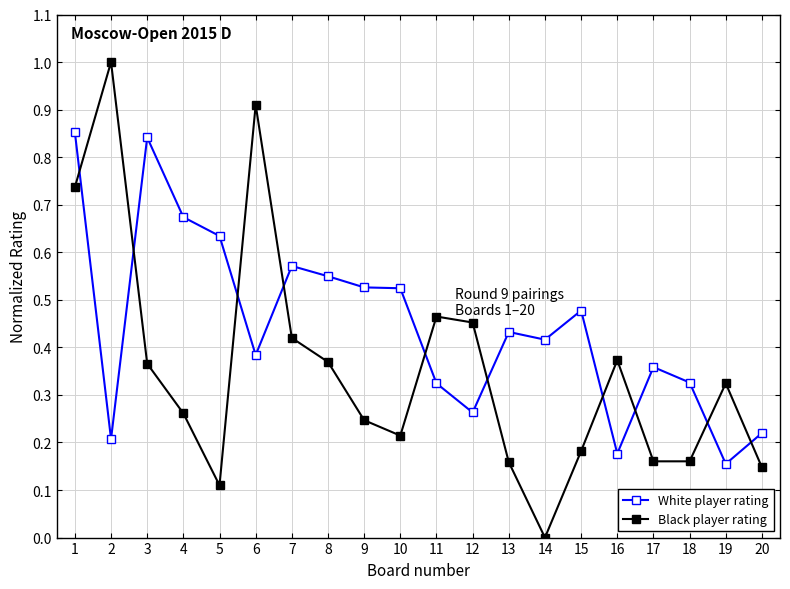

Which series has the largest range (max minus min)?

Black player rating